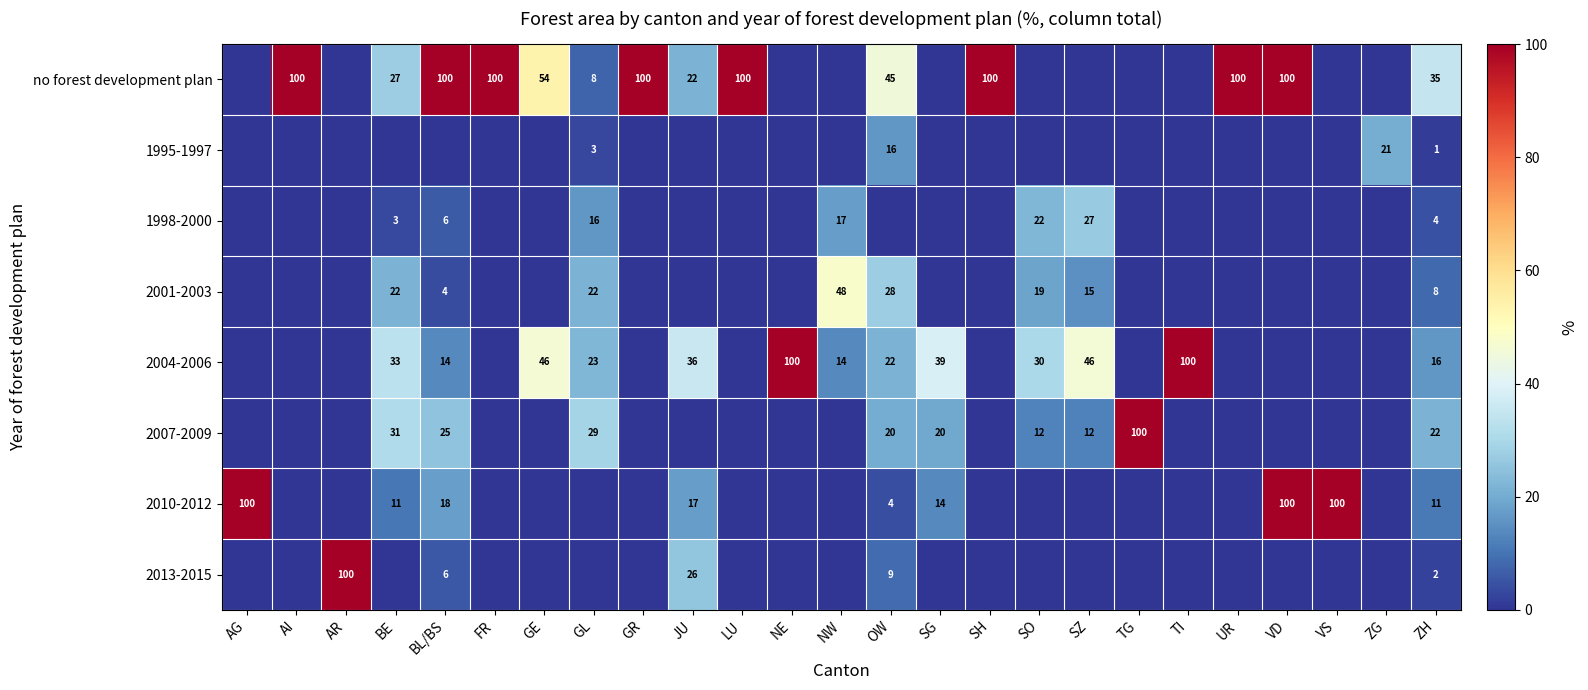

What is the difference between the no forest development plan values at BE and GL?

19